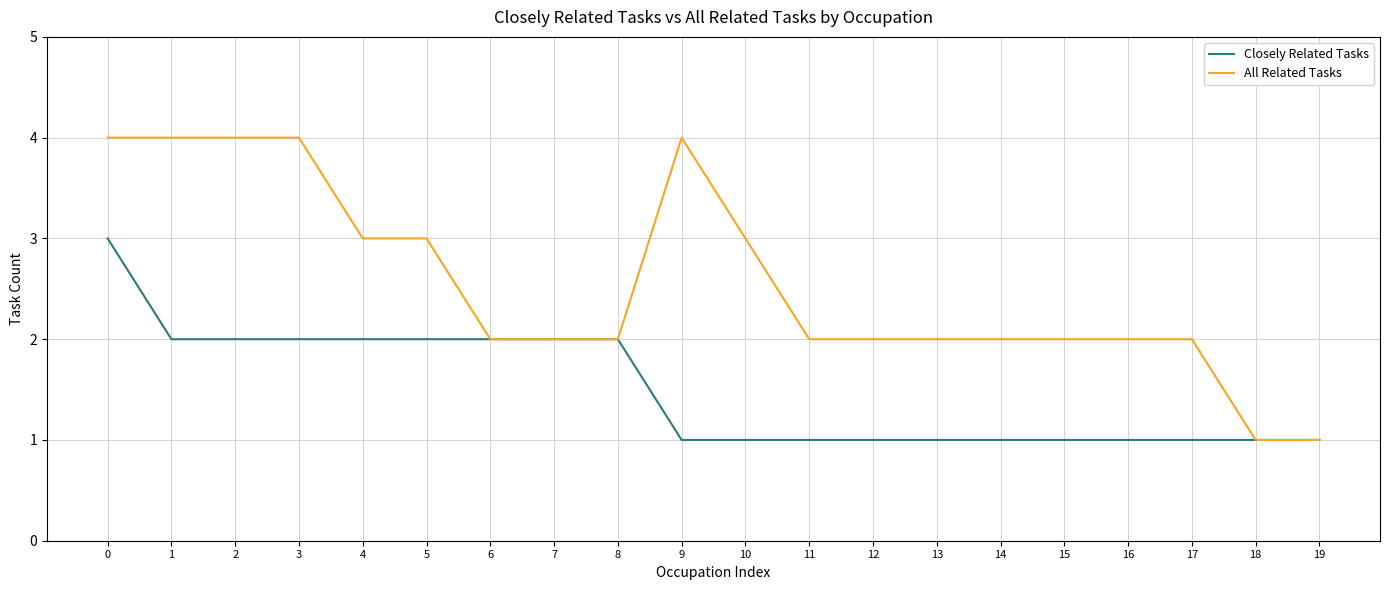

Reading left to right, list all the values displayed in this chart.

Closely Related Tasks: 0=3	1=2	2=2	3=2	4=2	5=2	6=2	7=2	8=2	9=1	10=1	11=1	12=1	13=1	14=1	15=1	16=1	17=1	18=1	19=1
All Related Tasks: 0=4	1=4	2=4	3=4	4=3	5=3	6=2	7=2	8=2	9=4	10=3	11=2	12=2	13=2	14=2	15=2	16=2	17=2	18=1	19=1